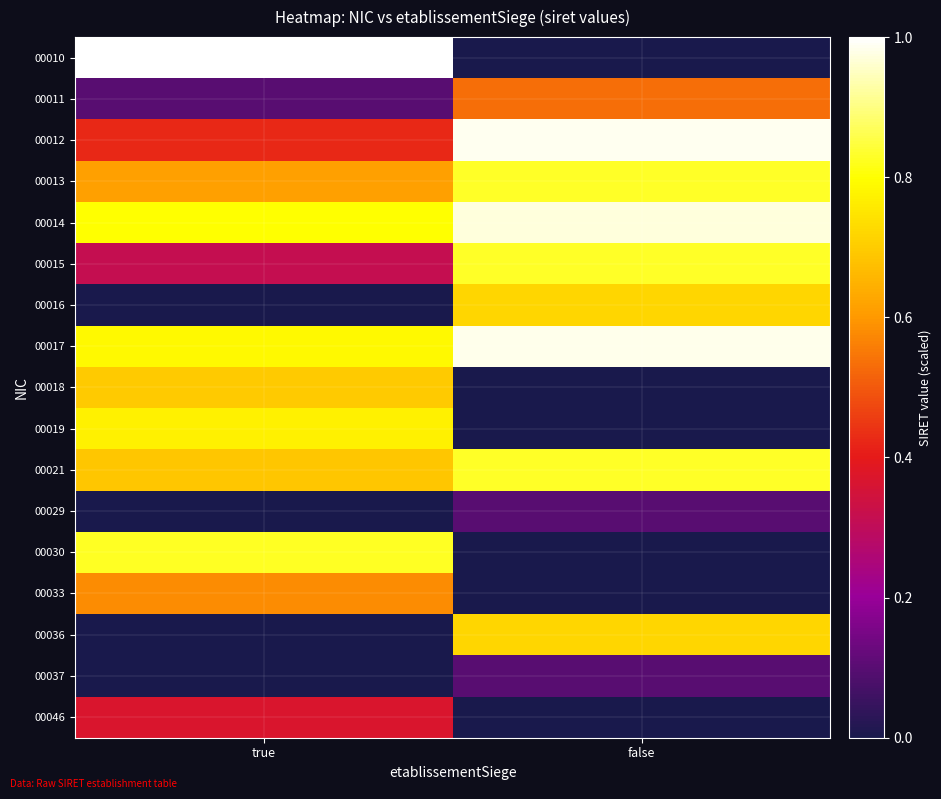

How many data points does each series have?

2